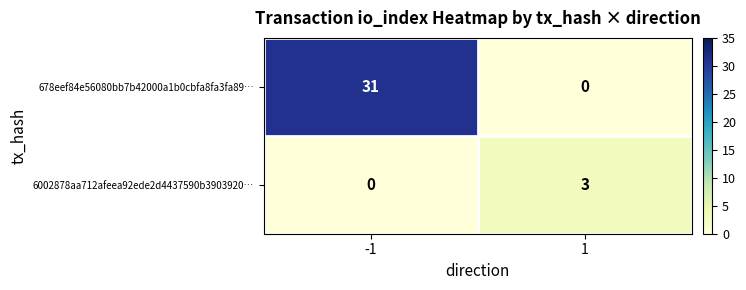

Rank the series at -1 from lowest to highest value.

6002878aa712afeea92ede2d4437590b3903920…, 678eef84e56080bb7b42000a1b0cbfa8fa3fa89…